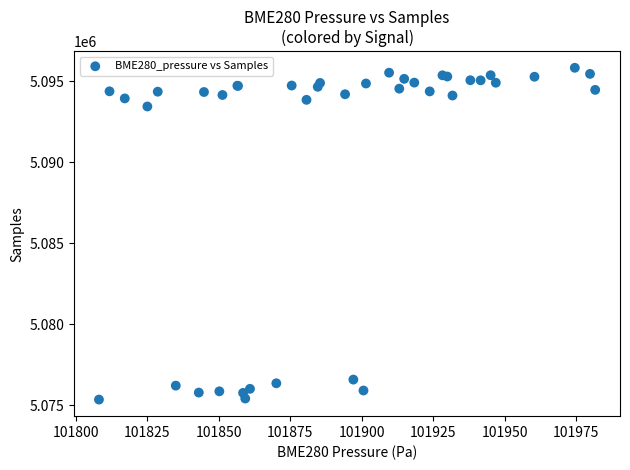

What Y value in the scatter plot is closest to 5085581?

5093429